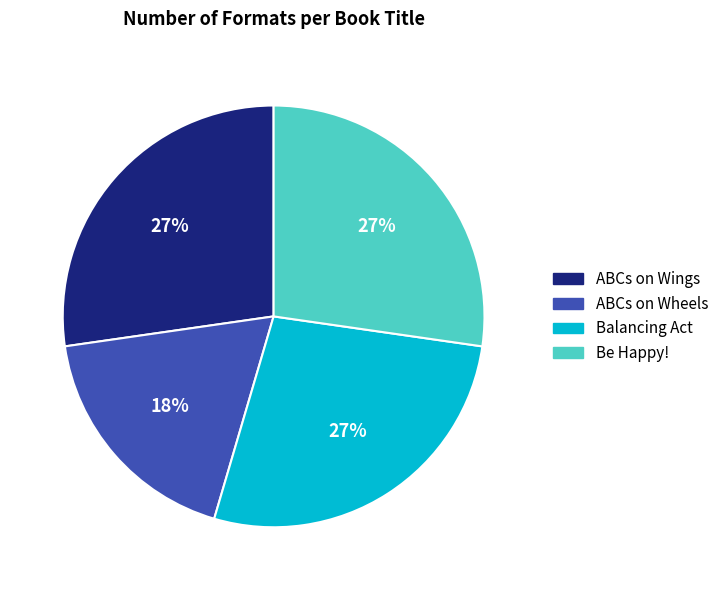

To the nearest percent, what percentage of the pie is ABCs on Wheels?

18%